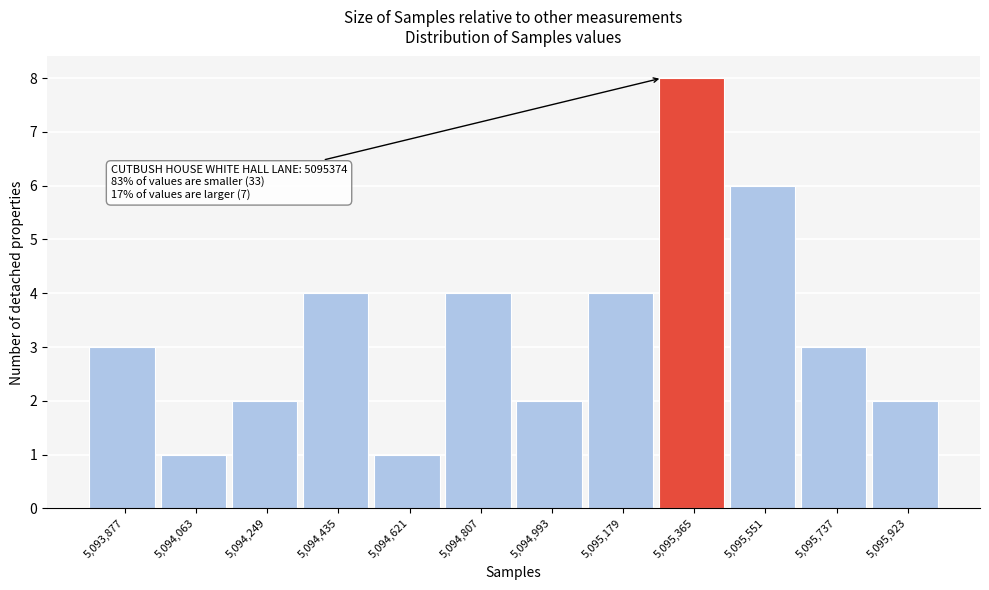

Reading left to right, list all the values displayed in this chart.

3	1	2	4	1	4	2	4	8	6	3	2